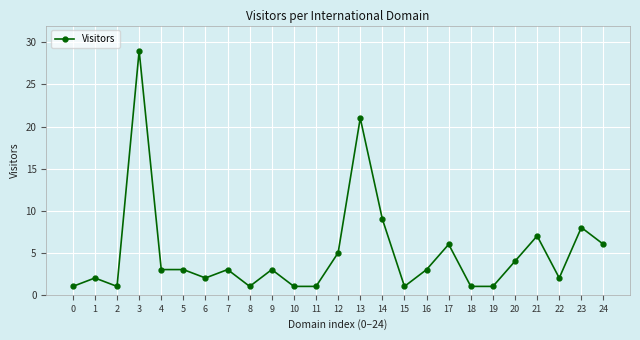

Reading right to left, extract all data points from this chart.

6	8	2	7	4	1	1	6	3	1	9	21	5	1	1	3	1	3	2	3	3	29	1	2	1